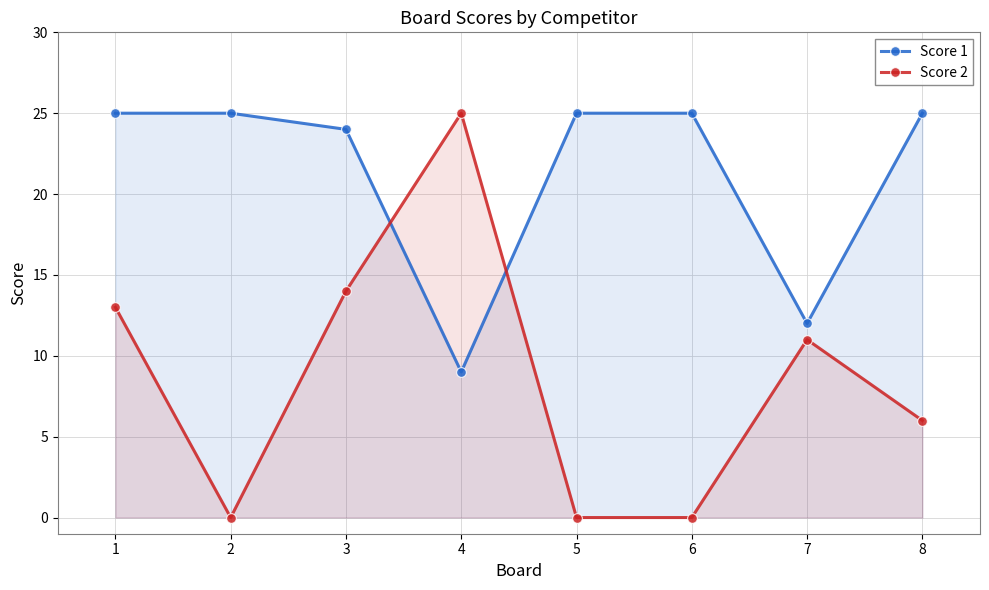

How many intersections are there between Score 1 and Score 2?

2